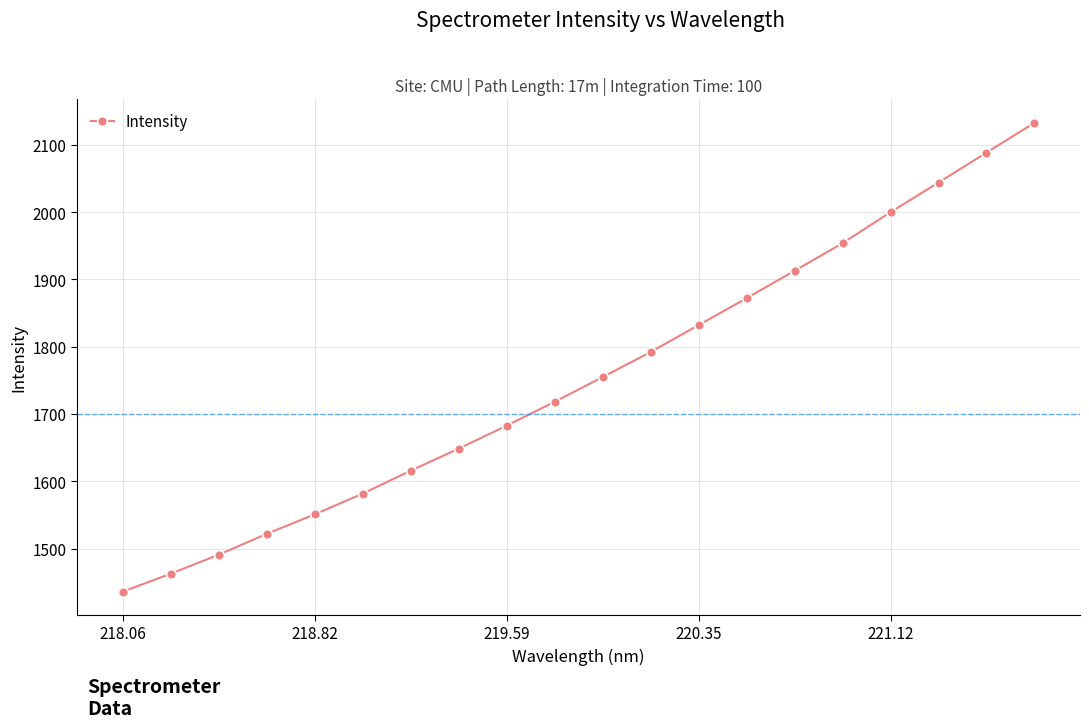

How many values exceed 1754?

10